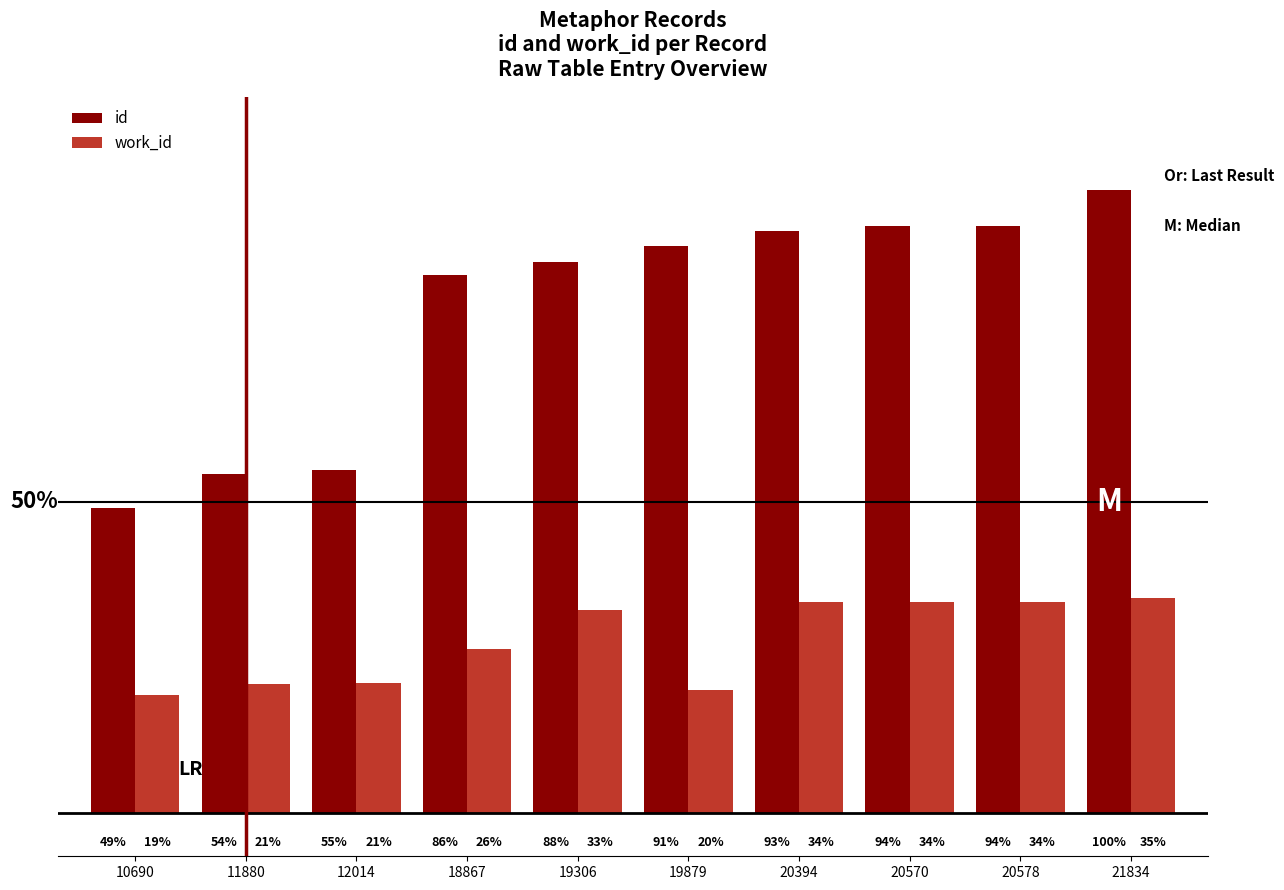

What are all the series names shown in the legend?

id, work_id